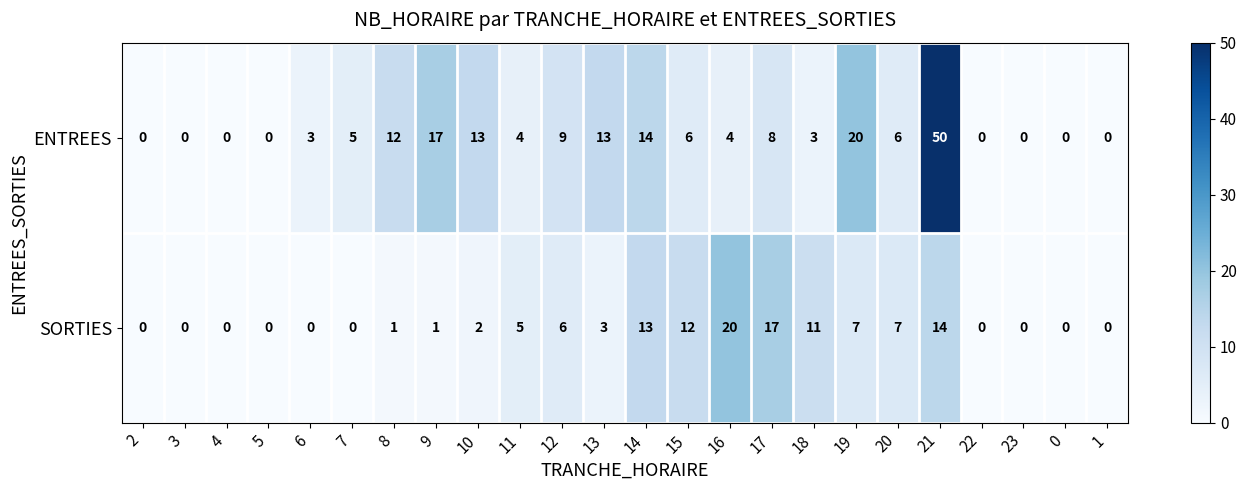

True or false: ENTREES has a value of 24 at 14.

False